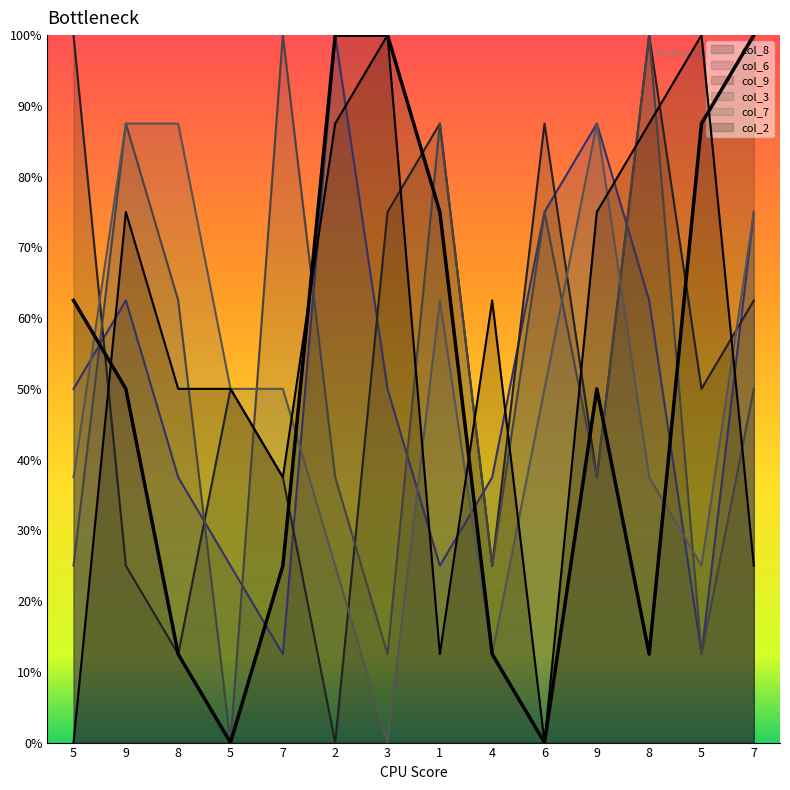

Which category has the lowest value across all series?

5